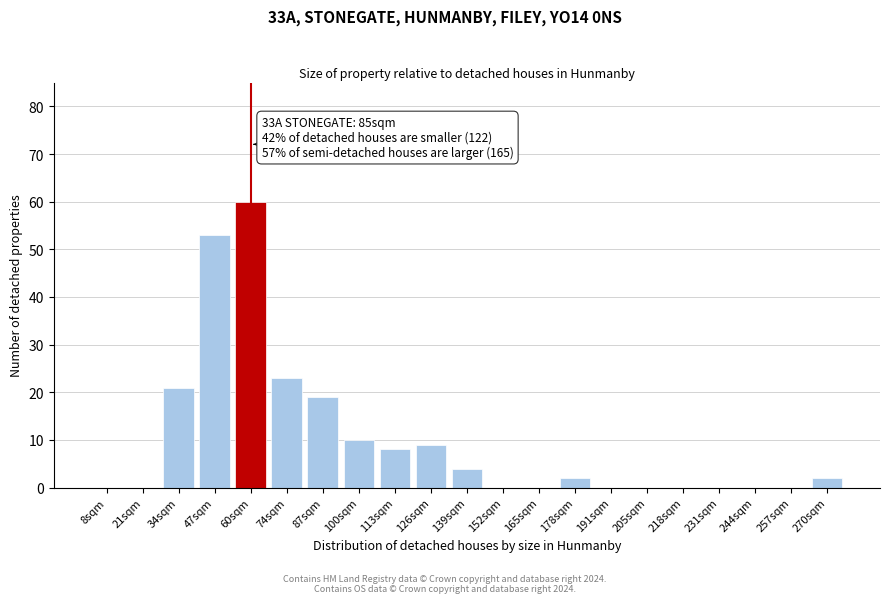

Reading left to right, list all the values displayed in this chart.

8sqm=0	21sqm=0	34sqm=21	47sqm=53	60sqm=60	74sqm=23	87sqm=19	100sqm=10	113sqm=8	126sqm=9	139sqm=4	152sqm=0	165sqm=0	178sqm=2	191sqm=0	205sqm=0	218sqm=0	231sqm=0	244sqm=0	257sqm=0	270sqm=2